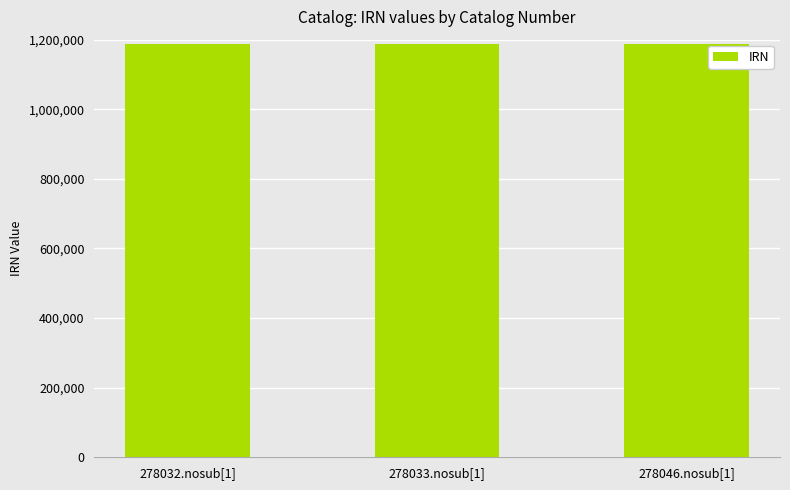

What is the average value?

1187195